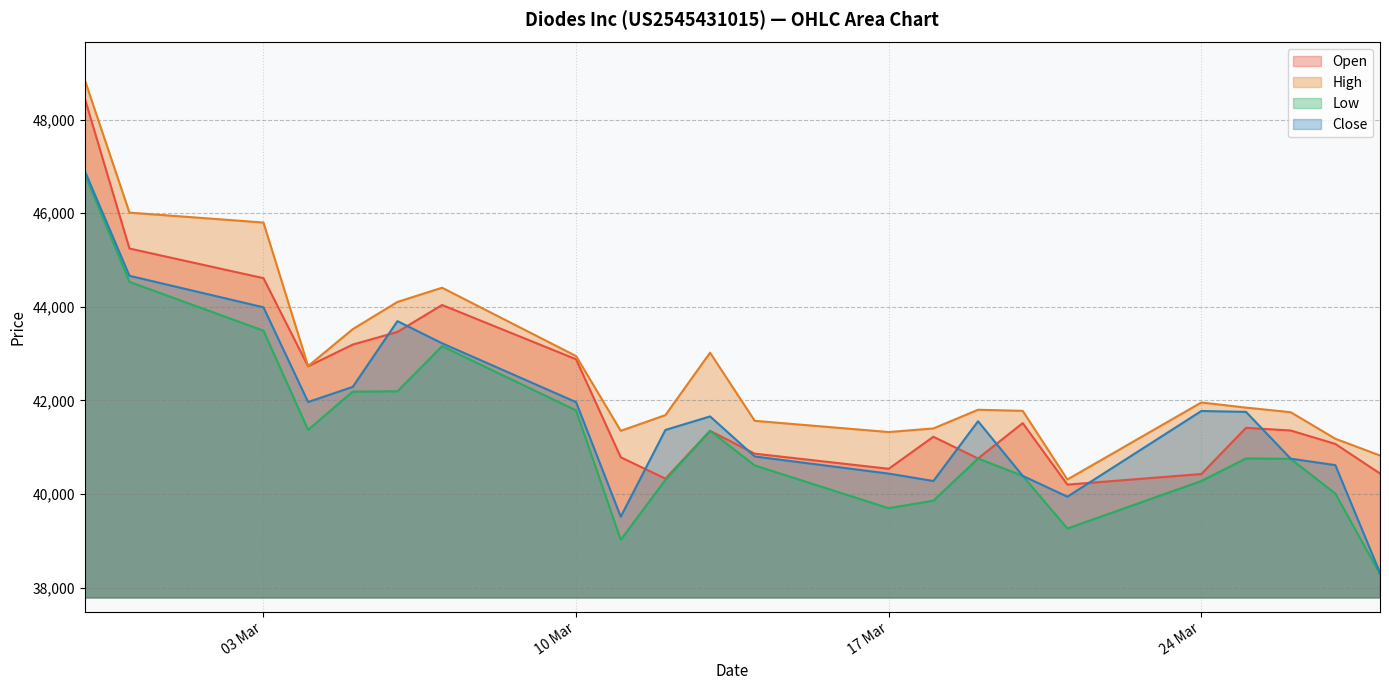

At which label does High first exceed 41844?

27.02.2025